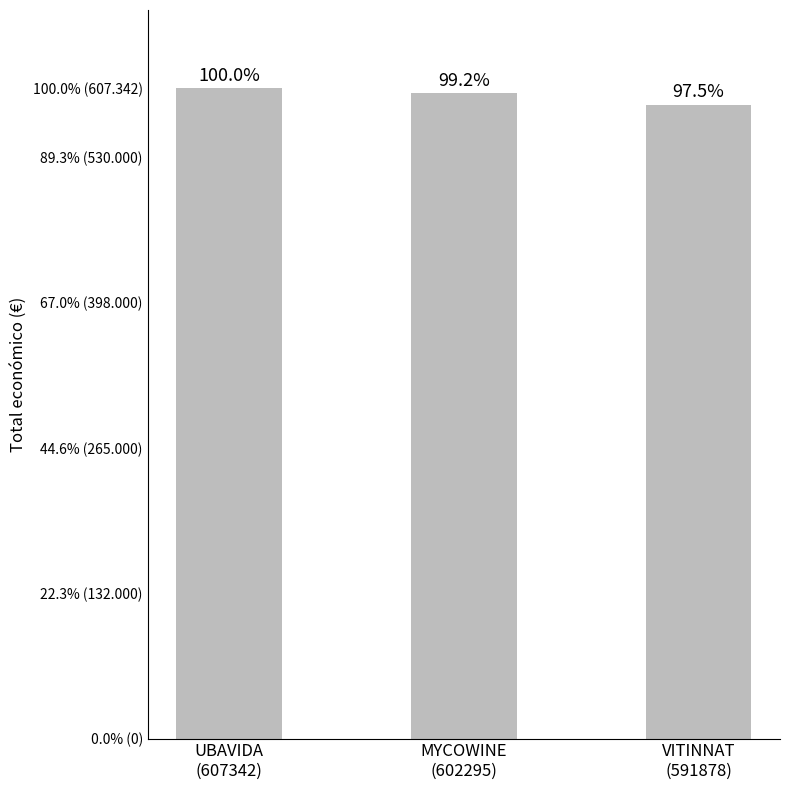

What is the value of the 3rd bar from the left?

591878.0